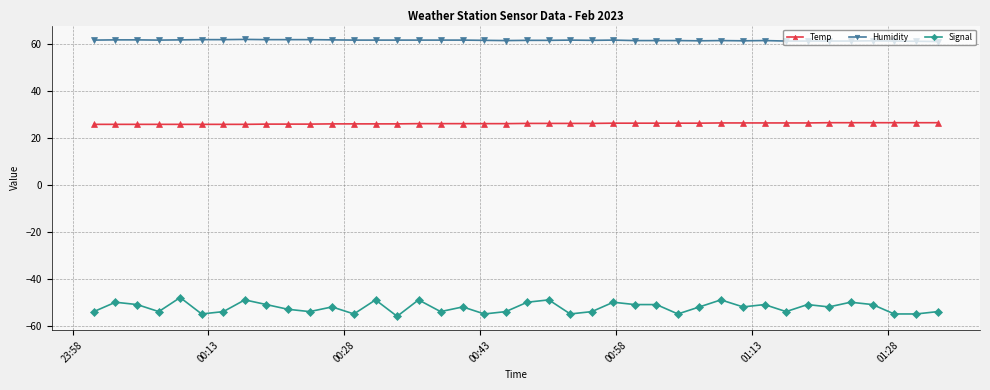

How many Humidity values are between 61 and 62?

40